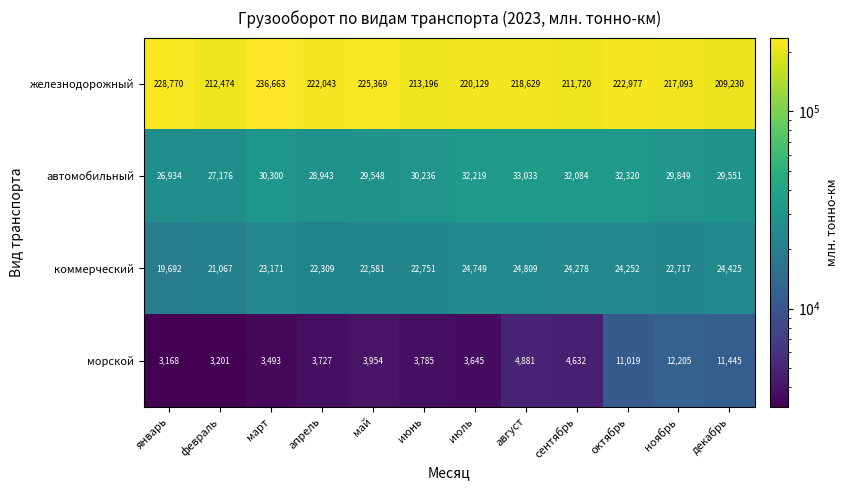

What is the sum of the железнодорожный values at ноябрь and март?

453756